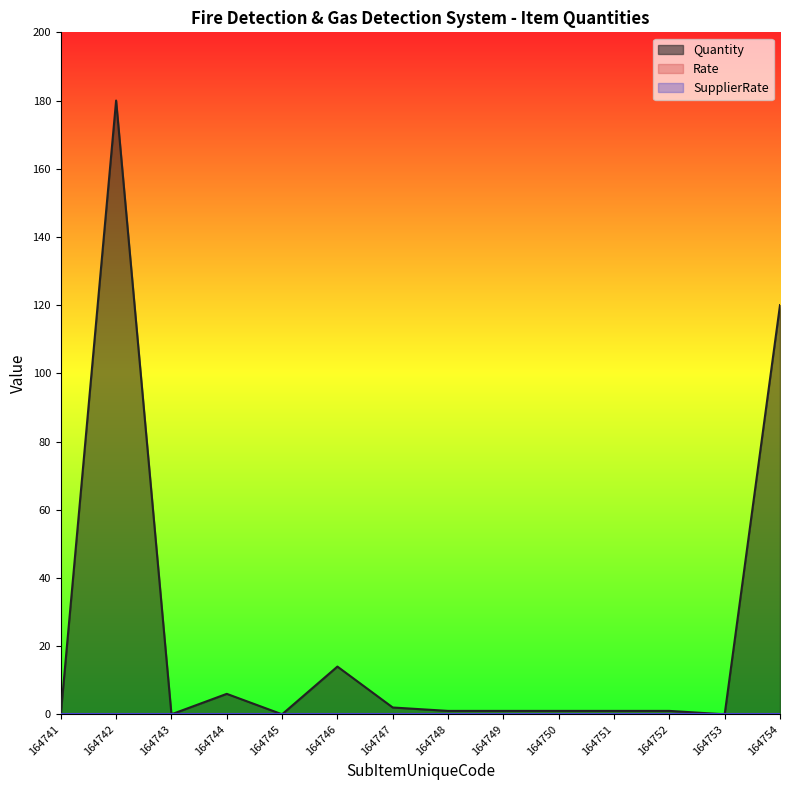

Between 164745 and 164749, which series saw the biggest shift?

Quantity